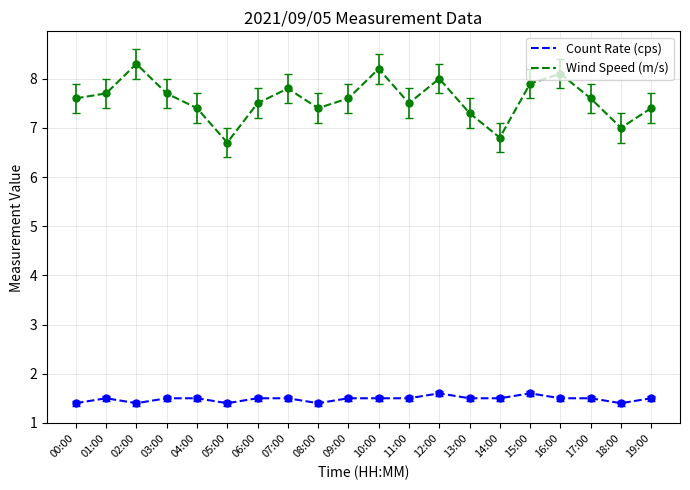

True or false: Wind Speed (m/s) has a value of 2.9 at 18:00.

False